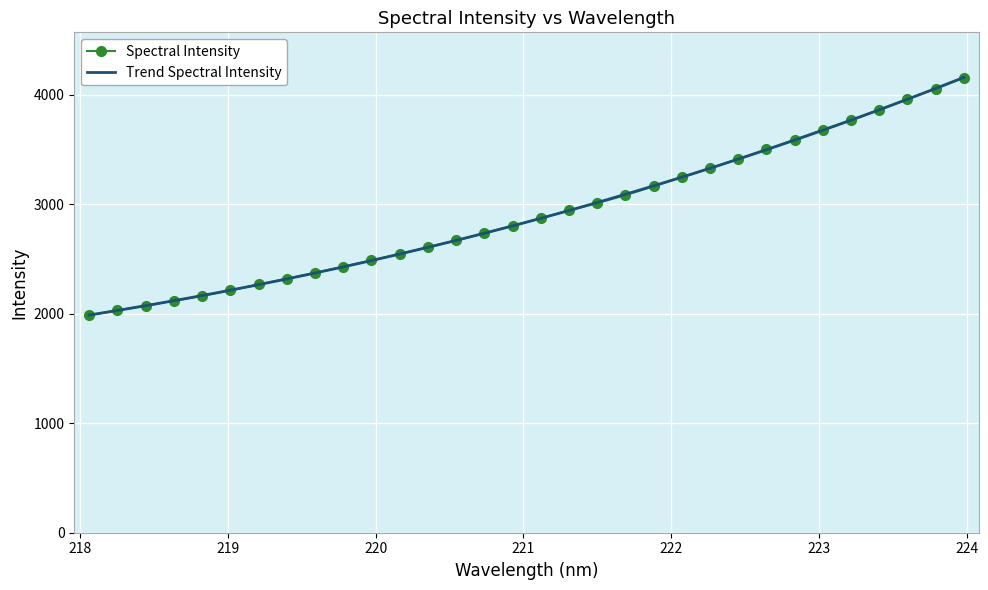

List the labels in order of value, largest first.

223.9802, 223.7895, 223.5987, 223.408, 223.2172, 223.0264, 222.8355, 222.6447, 222.4538, 222.263, 222.0721, 221.8812, 221.6902, 221.4993, 221.3083, 221.1174, 220.9264, 220.7354, 220.5444, 220.3533, 220.1623, 219.9712, 219.7801, 219.589, 219.3979, 219.2067, 219.0156, 218.8244, 218.6332, 218.442, 218.2508, 218.0596